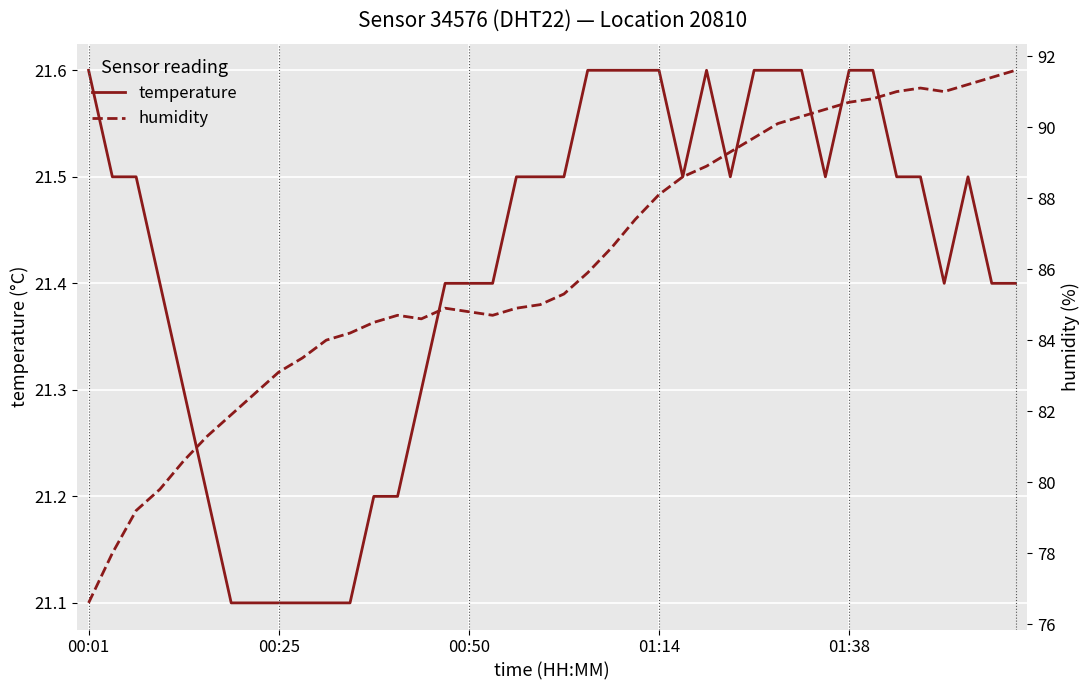

What is the value of the humidity point at the 21st from the left?

85.3